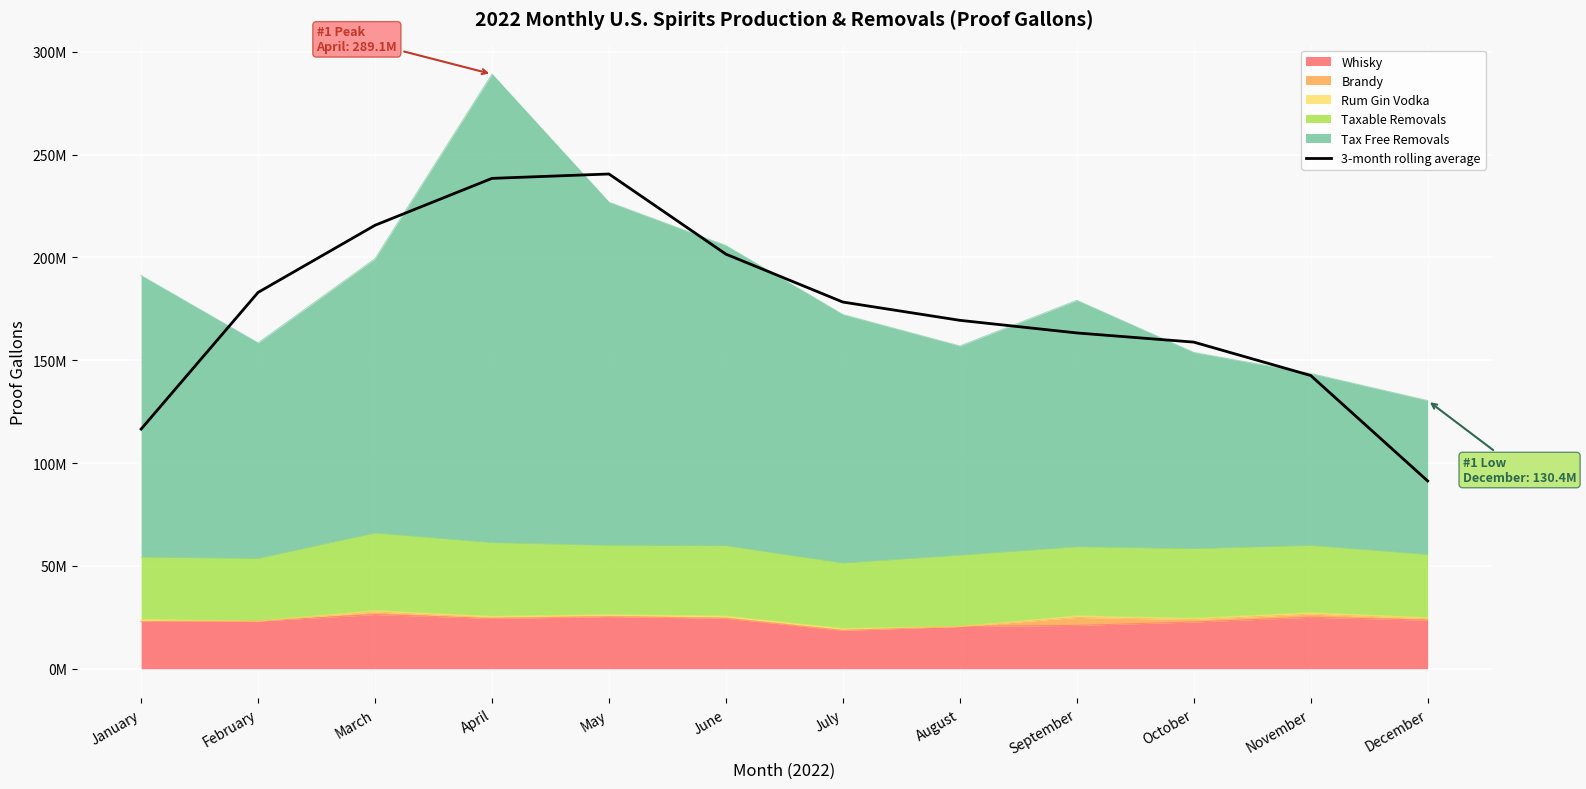

What is the change in value from April to September?

-75163846.7